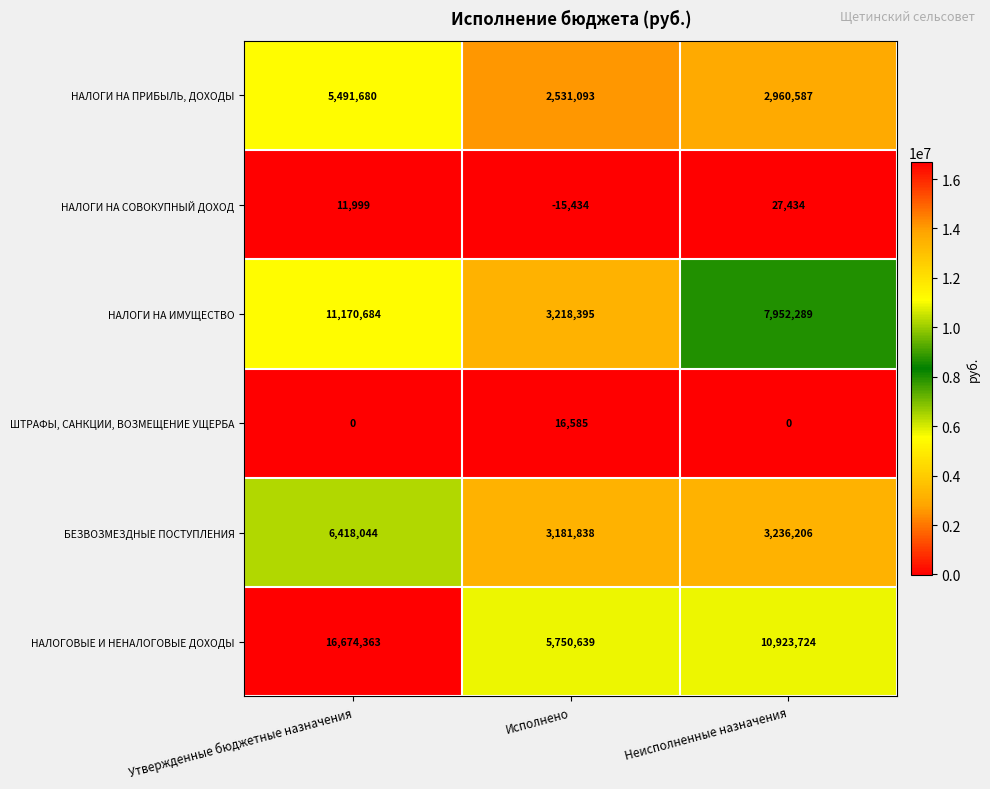

Count the ШТРАФЫ, САНКЦИИ, ВОЗМЕЩЕНИЕ УЩЕРБА values in the range 0 to 16585.

3